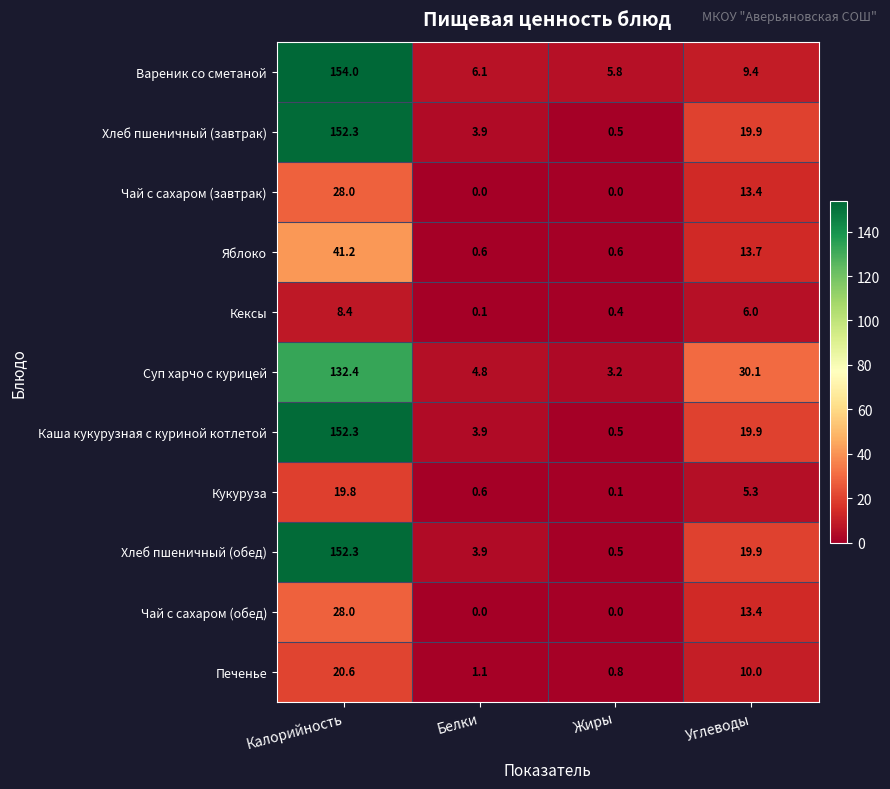

List the labels in order of Кексы value, smallest first.

Белки, Жиры, Углеводы, Калорийность